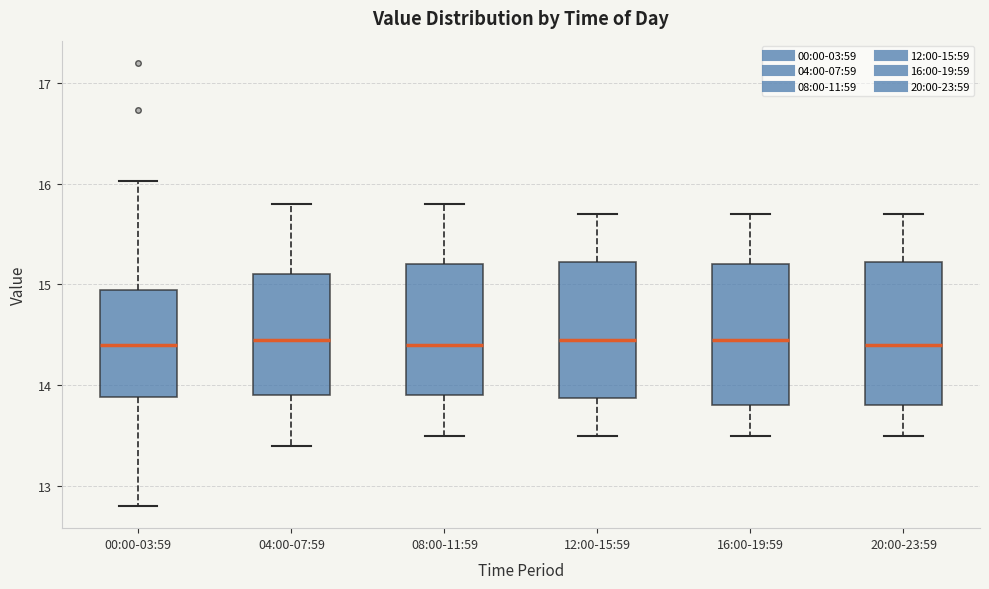

Reading left to right, transcribe this box plot: for each box, give where its median line is, the range the box spans, and where its two whiskers end, as read against the y-axis. The values are not printed on the chart, so give them approximately, as read against the axis.

00:00-03:59: median 14.4, box 13.9 to 14.9, whiskers 12.8 to 16.0
04:00-07:59: median 14.5, box 13.9 to 15.1, whiskers 13.4 to 15.8
08:00-11:59: median 14.4, box 13.9 to 15.2, whiskers 13.5 to 15.8
12:00-15:59: median 14.5, box 13.9 to 15.2, whiskers 13.5 to 15.7
16:00-19:59: median 14.5, box 13.8 to 15.2, whiskers 13.5 to 15.7
20:00-23:59: median 14.4, box 13.8 to 15.2, whiskers 13.5 to 15.7